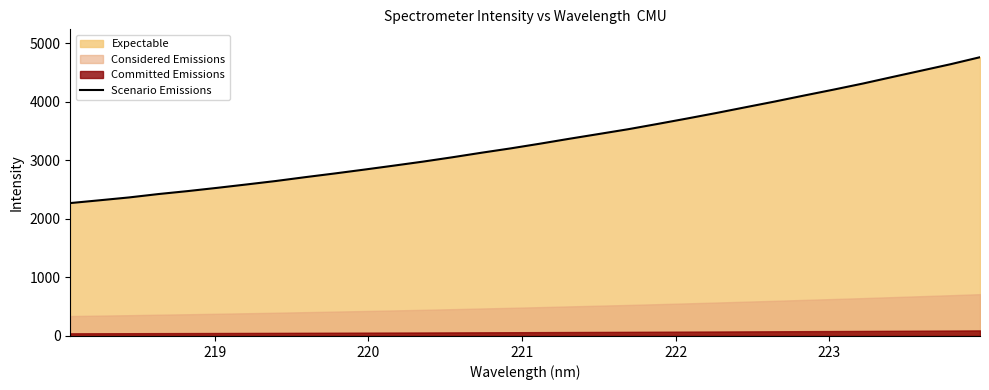

What is the average value?

3340.2